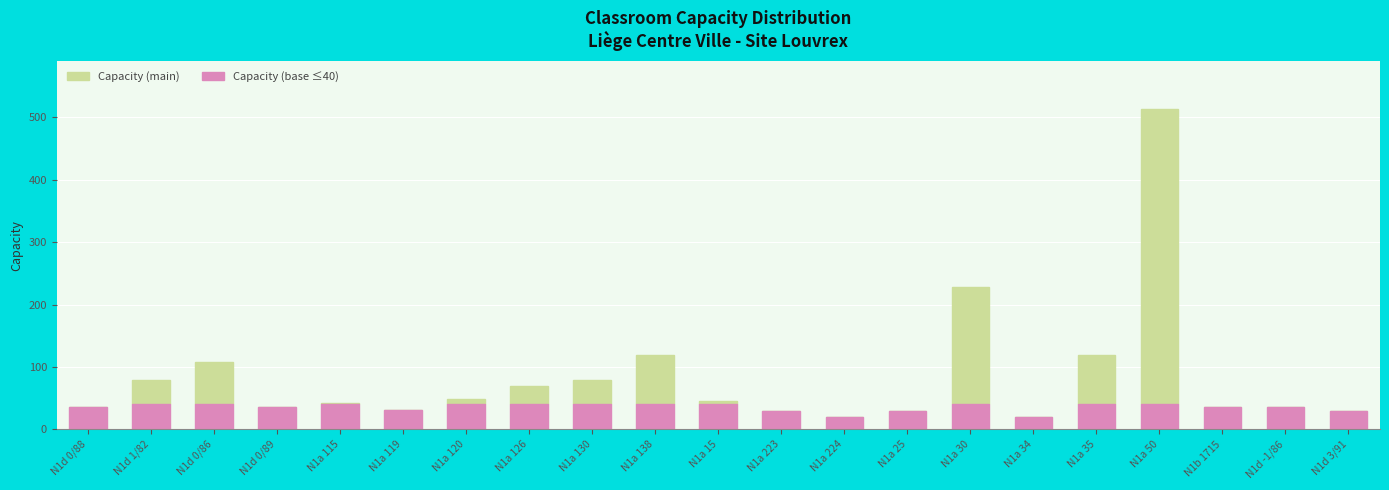

Is it true that Capacity (base ≤40) equals 18 at N1d 0/86?

False